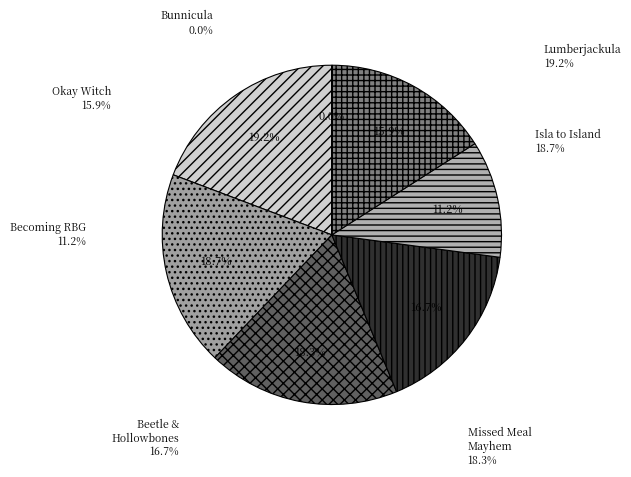

How many slices are in this pie chart?

7